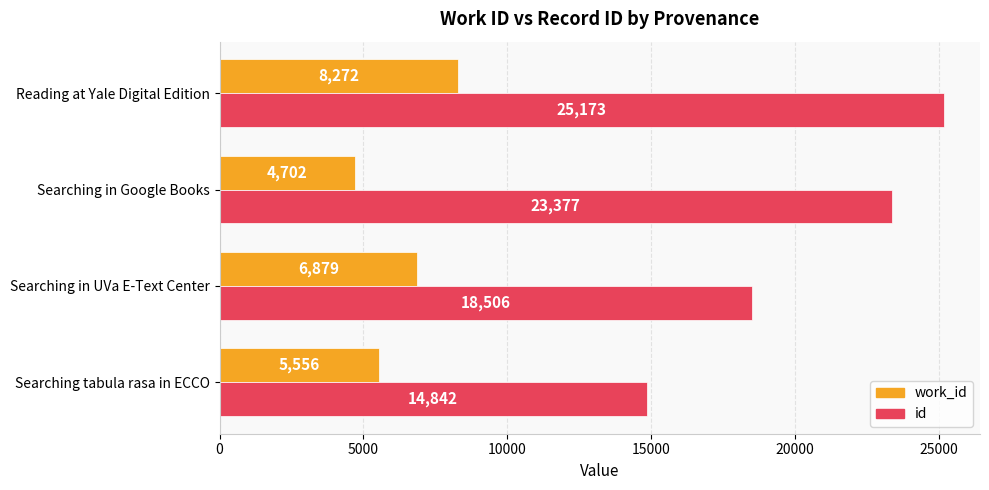

List the series in order of their peak value, lowest first.

work_id, id